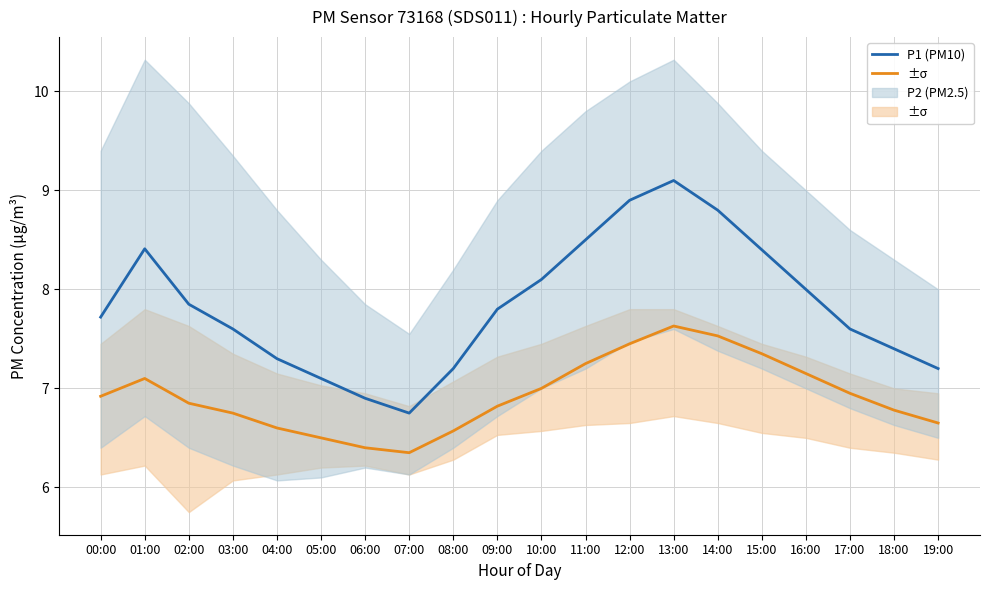

True or false: P2 has a value of 2.0 at 02:00.

False